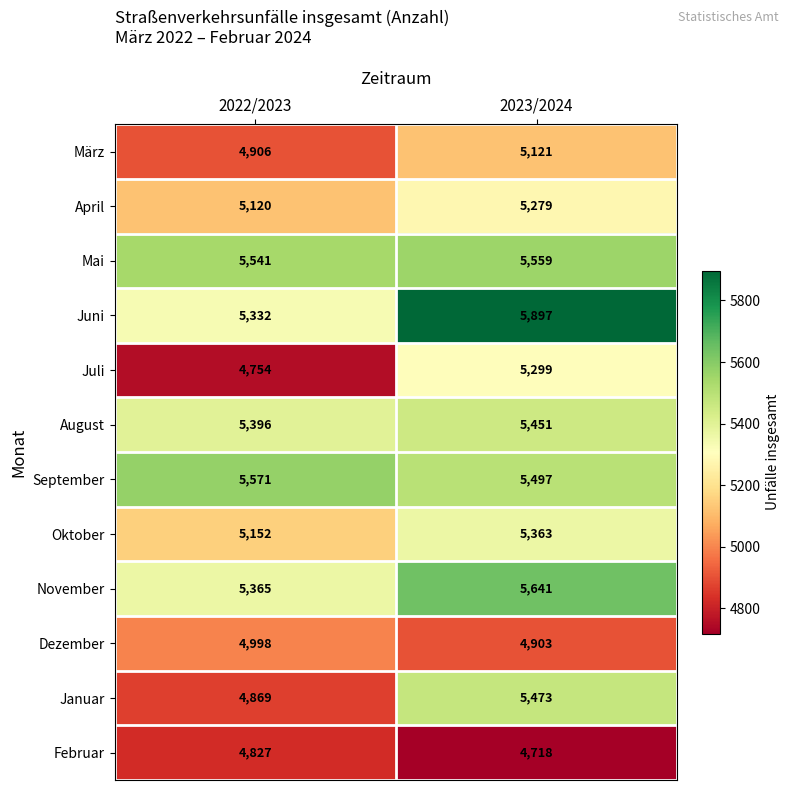

At which category is the sum across all series the highest?

2023/2024